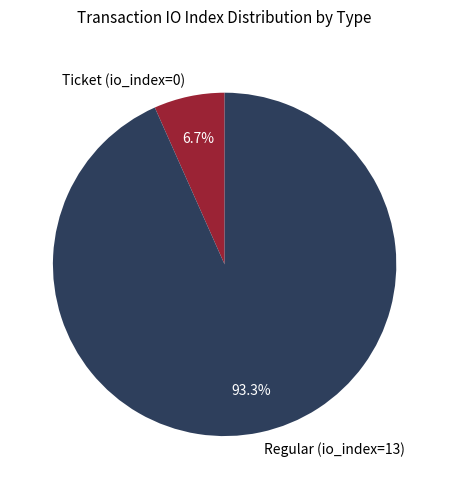

To the nearest percent, what is the combined percentage of Regular (io_index=13) and Ticket (io_index=0)?

100%